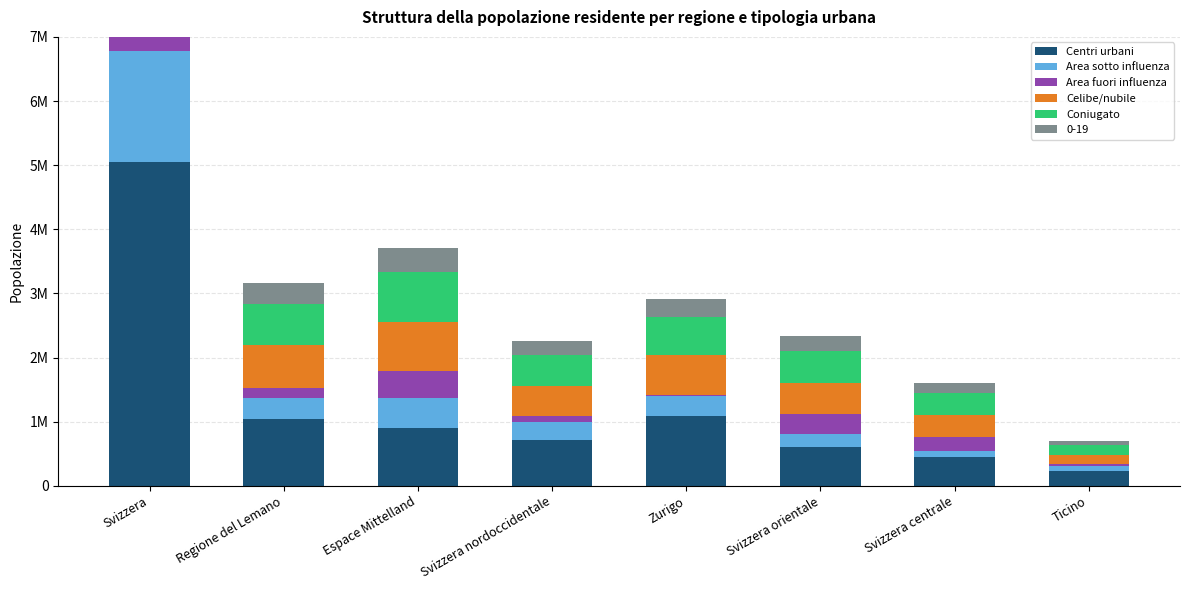

What is the difference between the second highest and minimum values in the Area sotto influenza series?

399685